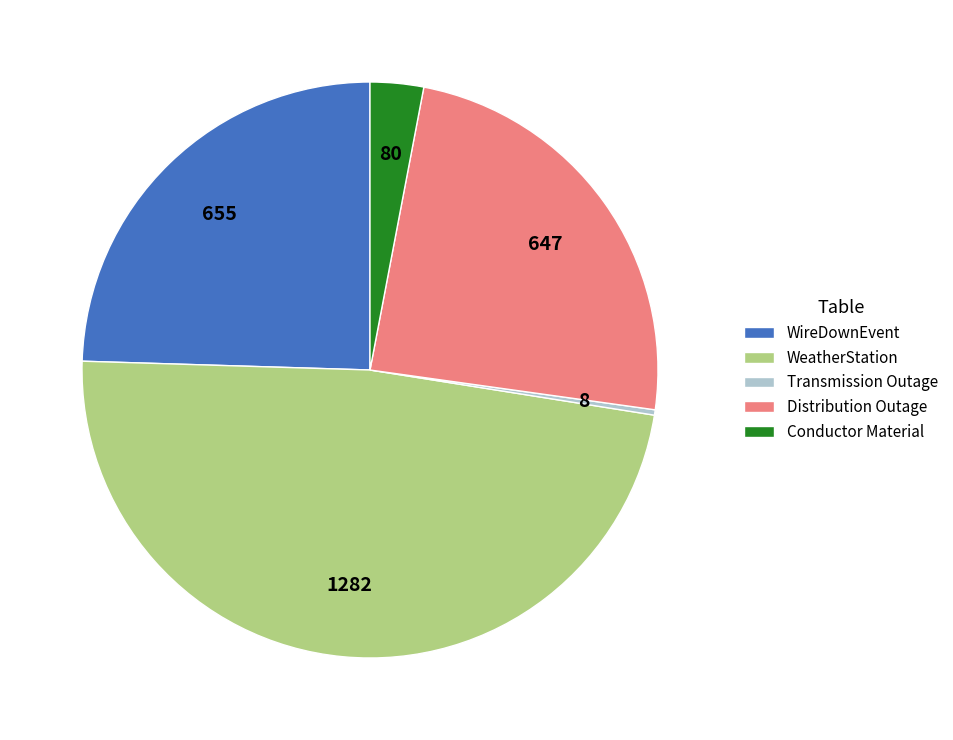

Which has a higher value, WeatherStation or Conductor?

WeatherStation